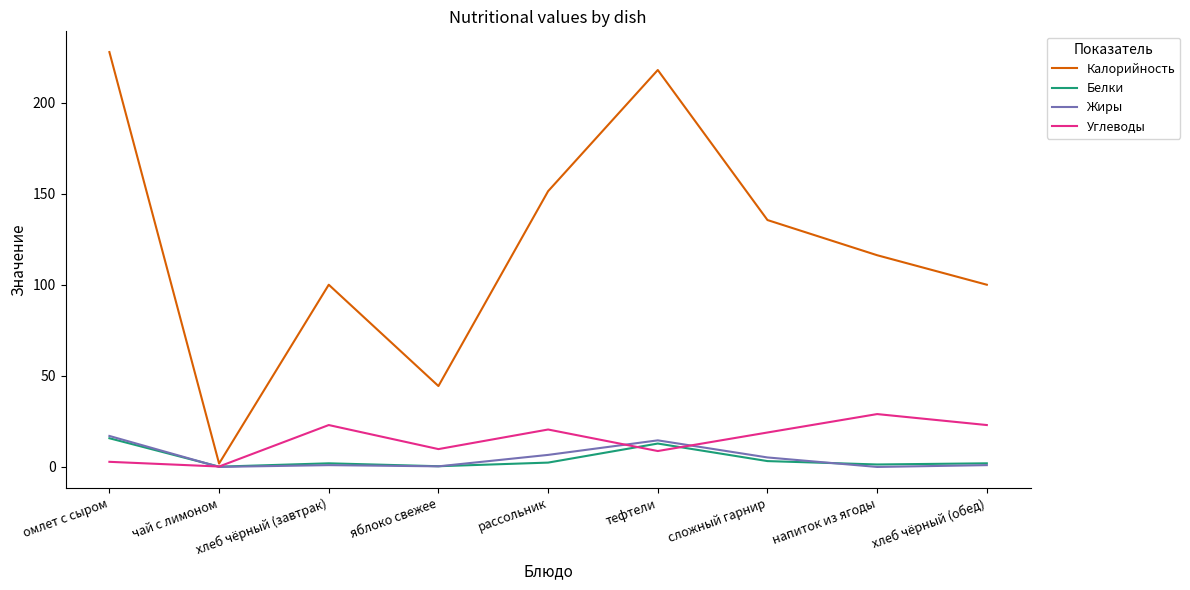

True or false: Калорийность has a value of 135.5 at сложный гарнир.

True